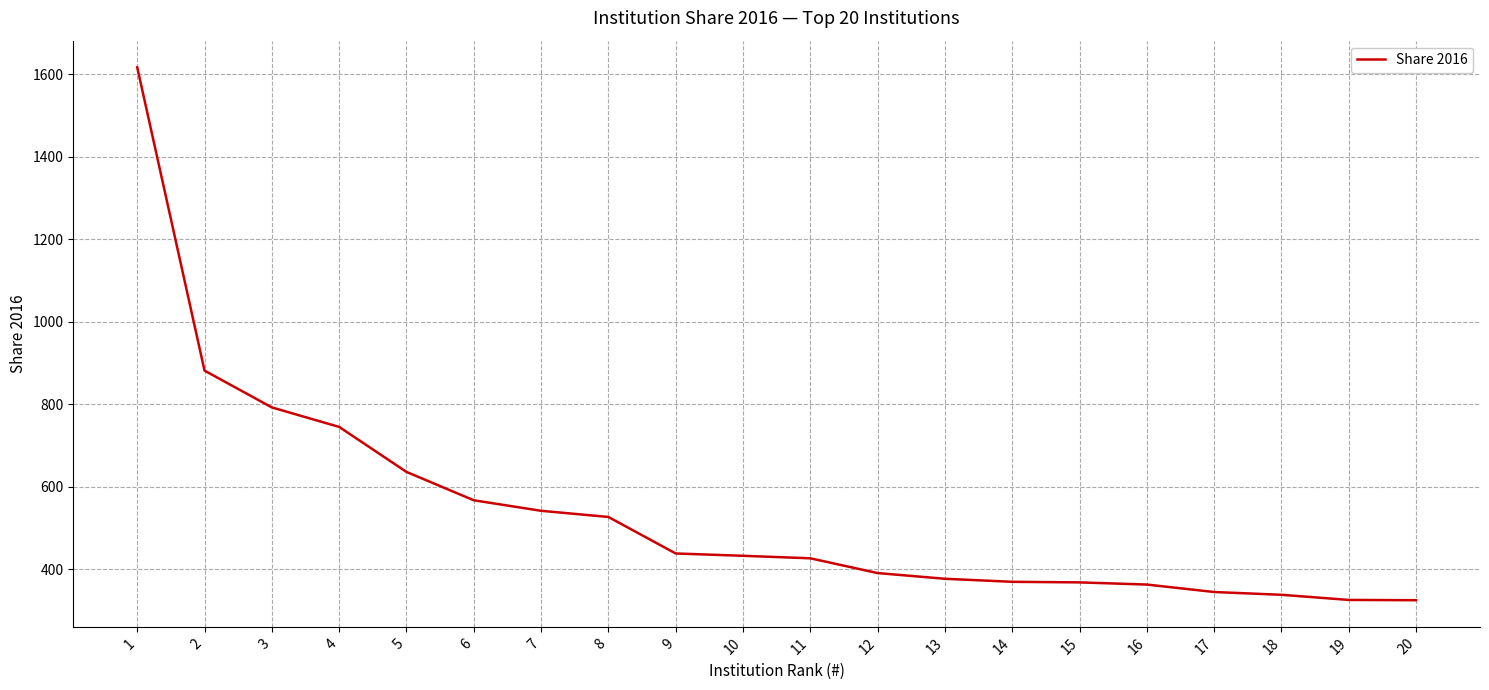

Is it true that the value at 13 is 377.2?

True